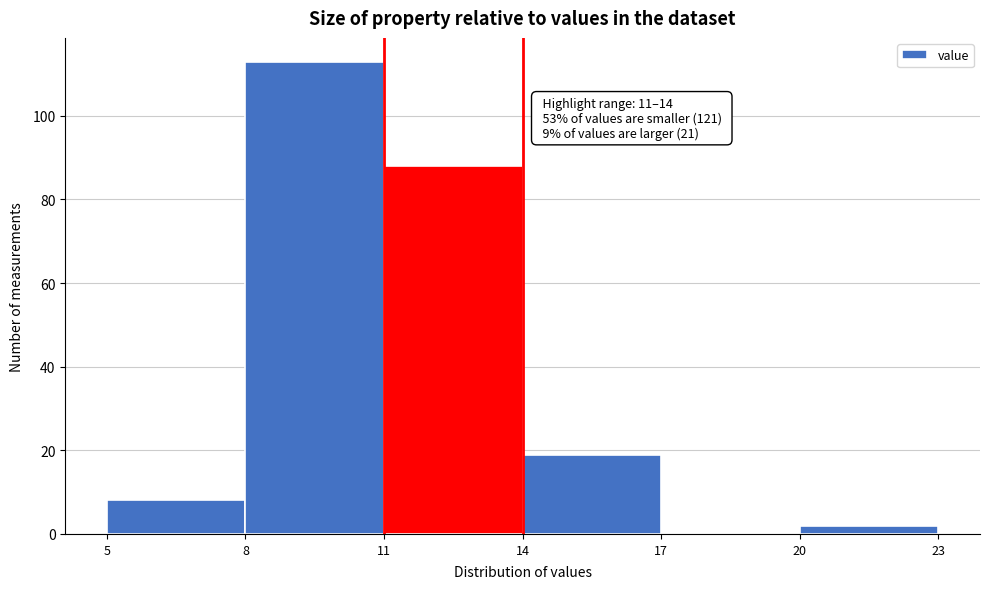

Which range on the x-axis has the tallest bar?

8 to 11